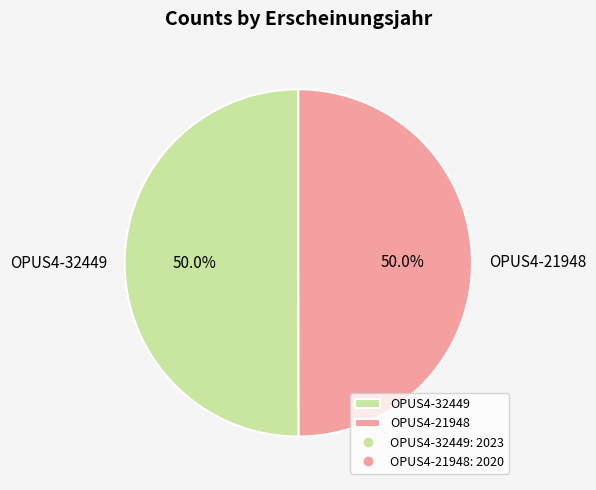

Is it true that OPUS4-21948 is 55% of the pie?

False